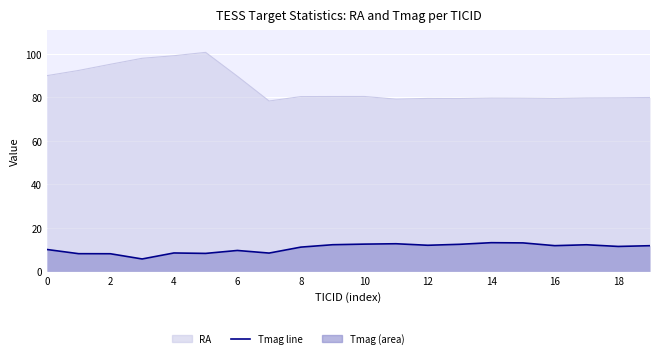

How many categories are shown in the chart?

20